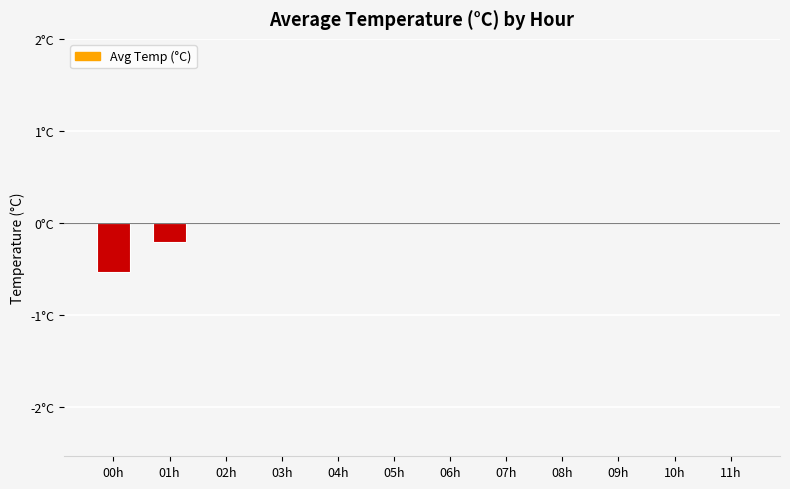

Are the bars horizontal?

No